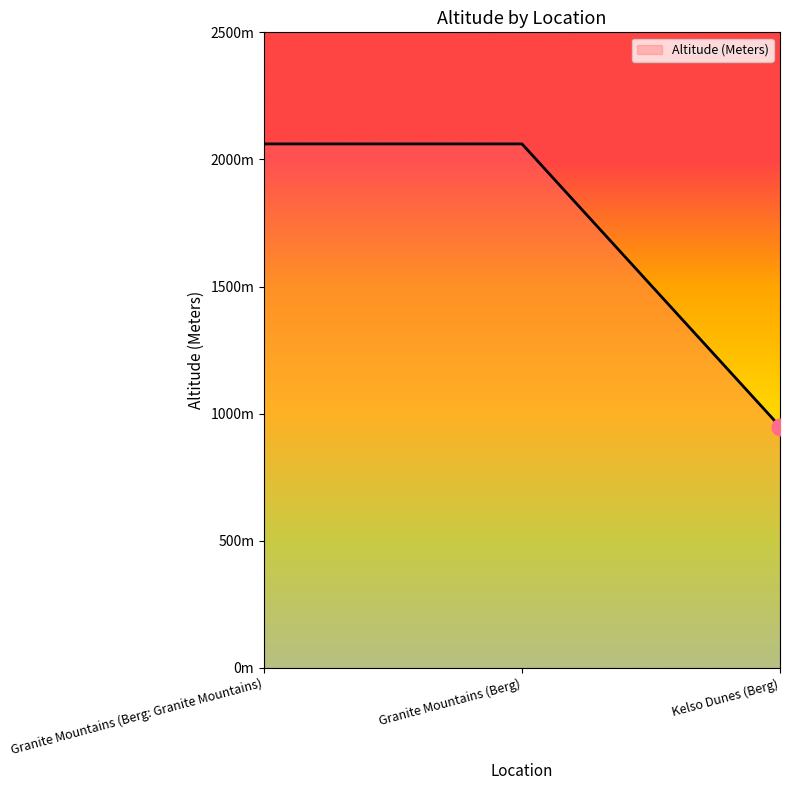

Does the chart display data point markers on the line(s)?

No